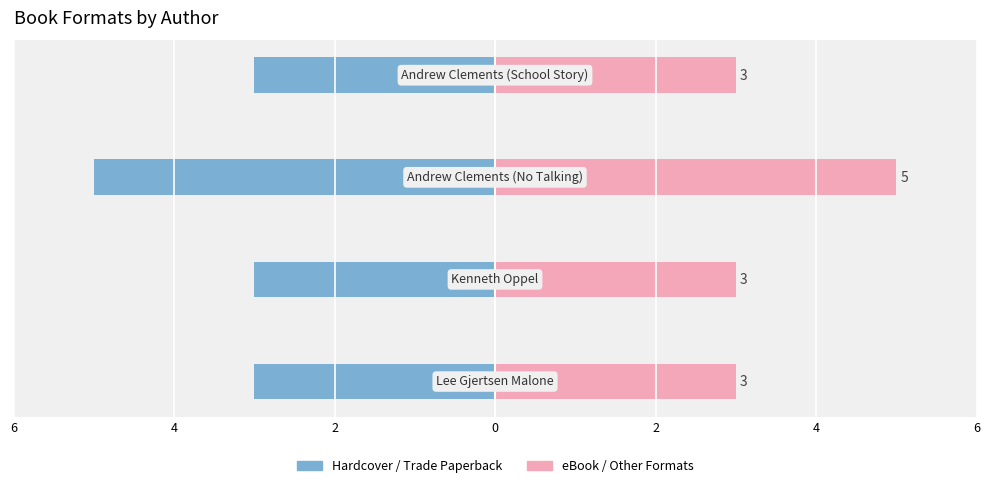

At which category does the chart reach its peak across all series?

2